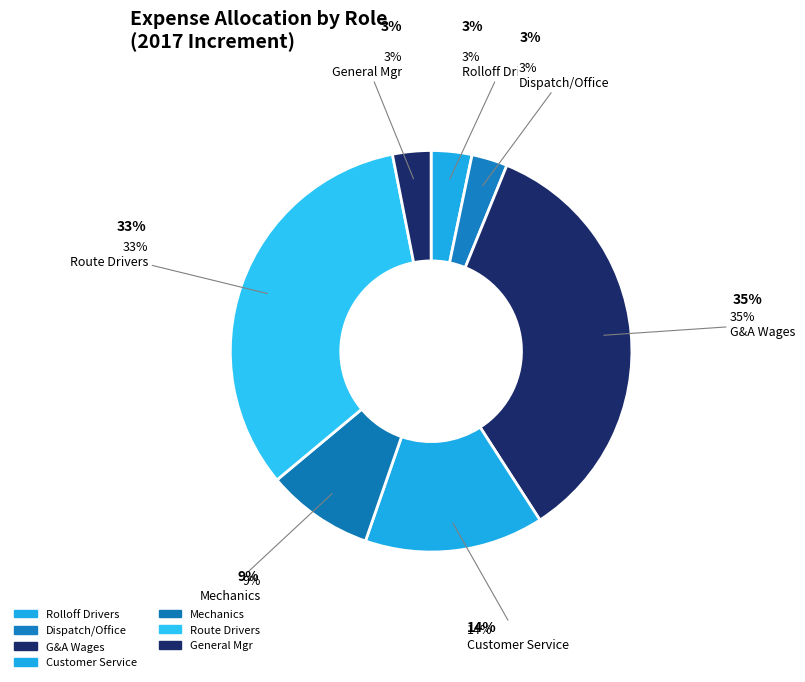

How many slices are in this pie chart?

7